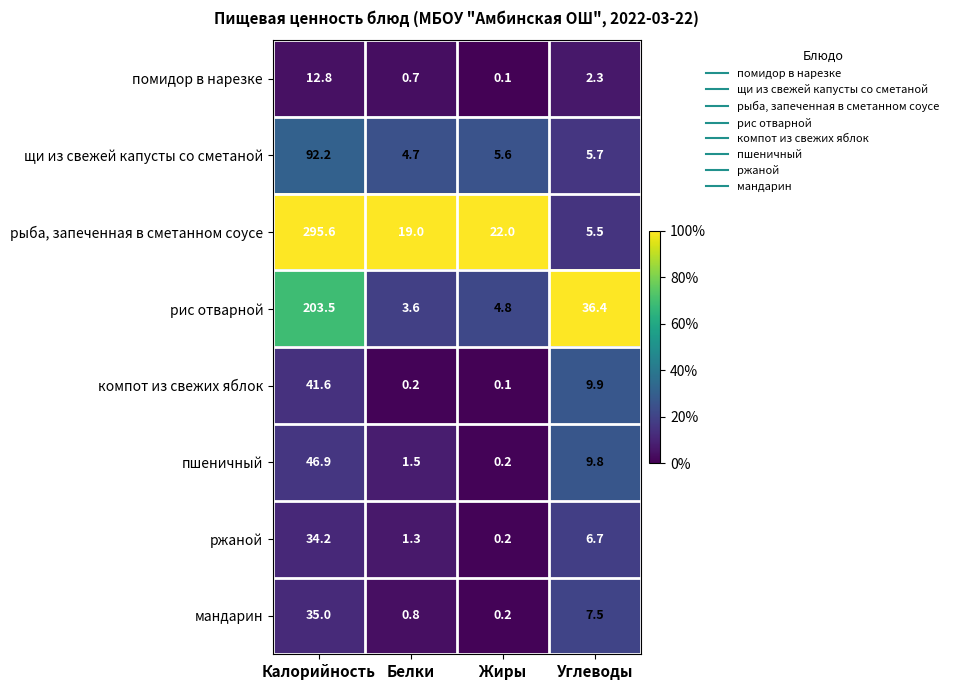

Which series has the largest range (max minus min)?

рыба, запеченная в сметанном соусе